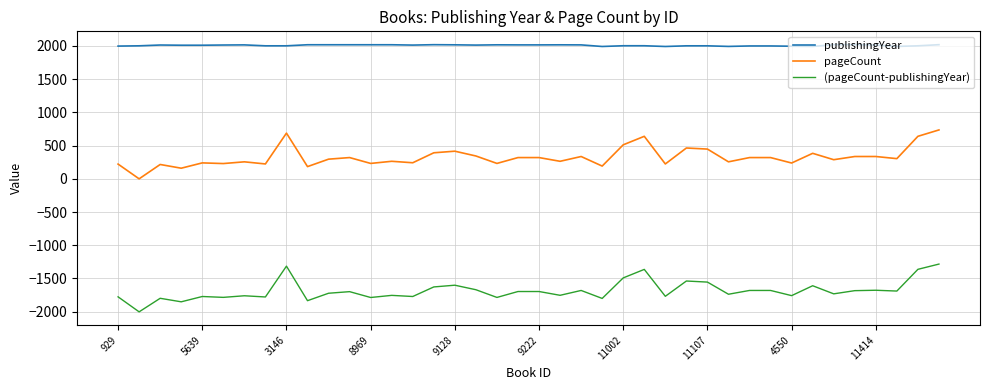

True or false: publishingYear and (pageCount-publishingYear) cross at least once.

False